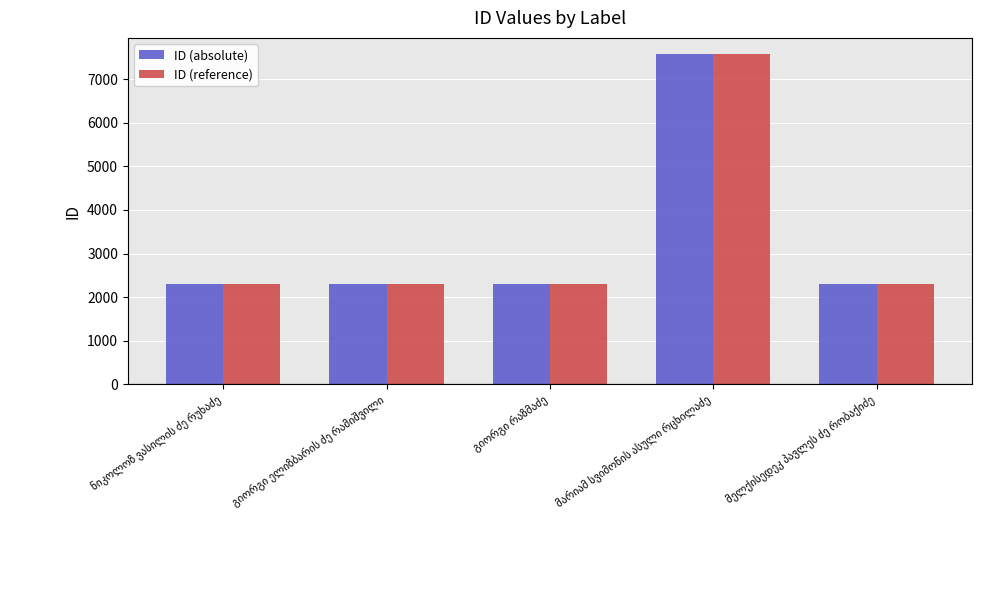

What is the average value of the ID (absolute) series?

3358